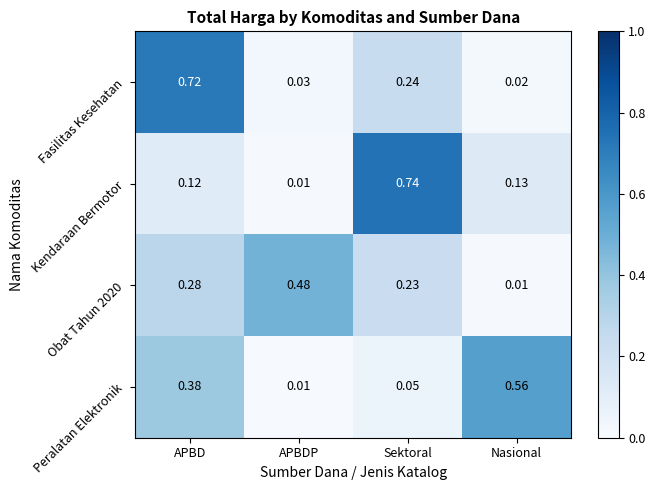

Which series has the largest total across all categories?

Fasilitas Kesehatan